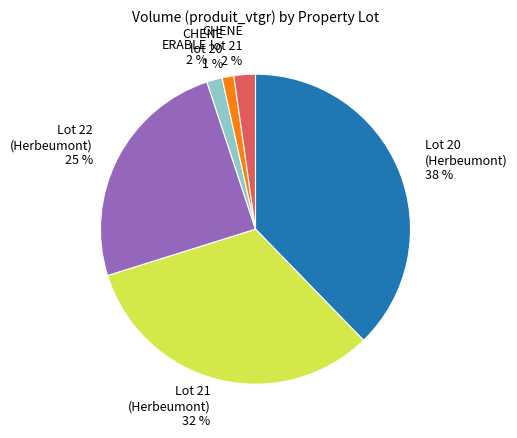

Do ERABLE and Lot 22 (Herbeumont) together represent more than half of the pie?

No